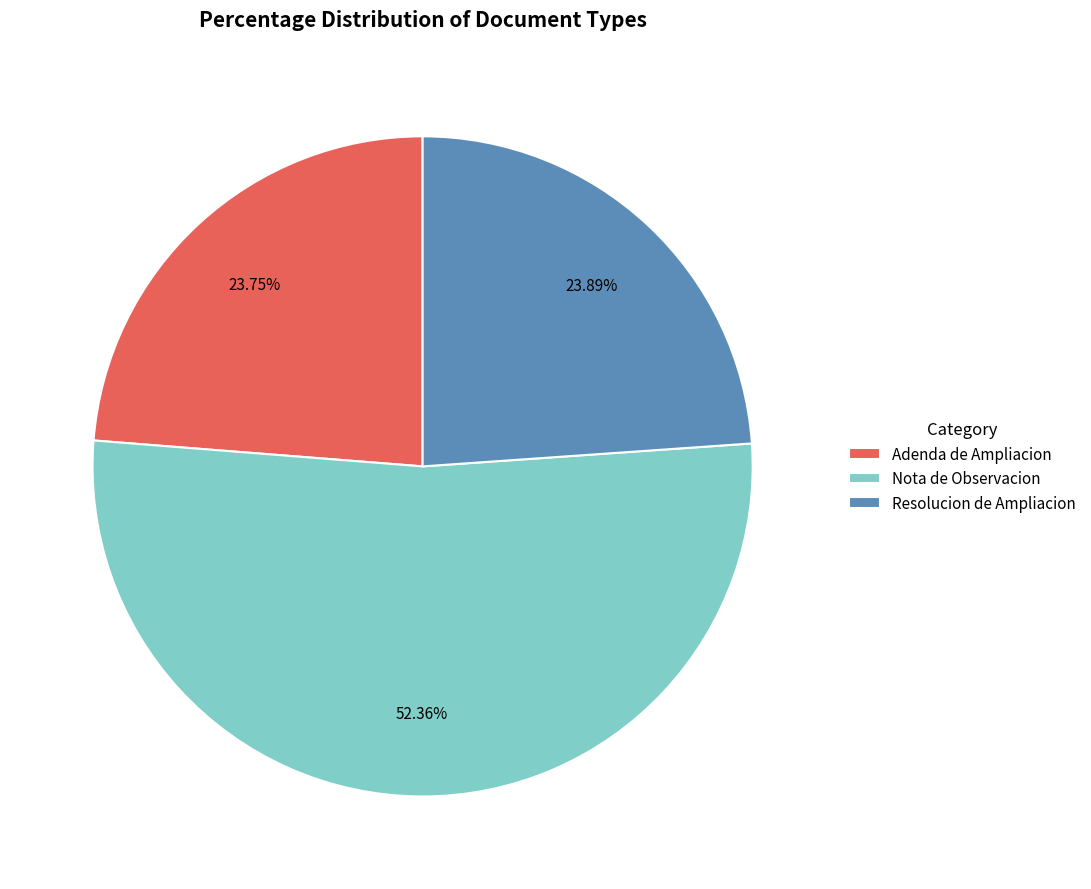

Count the number of slices in the pie.

3